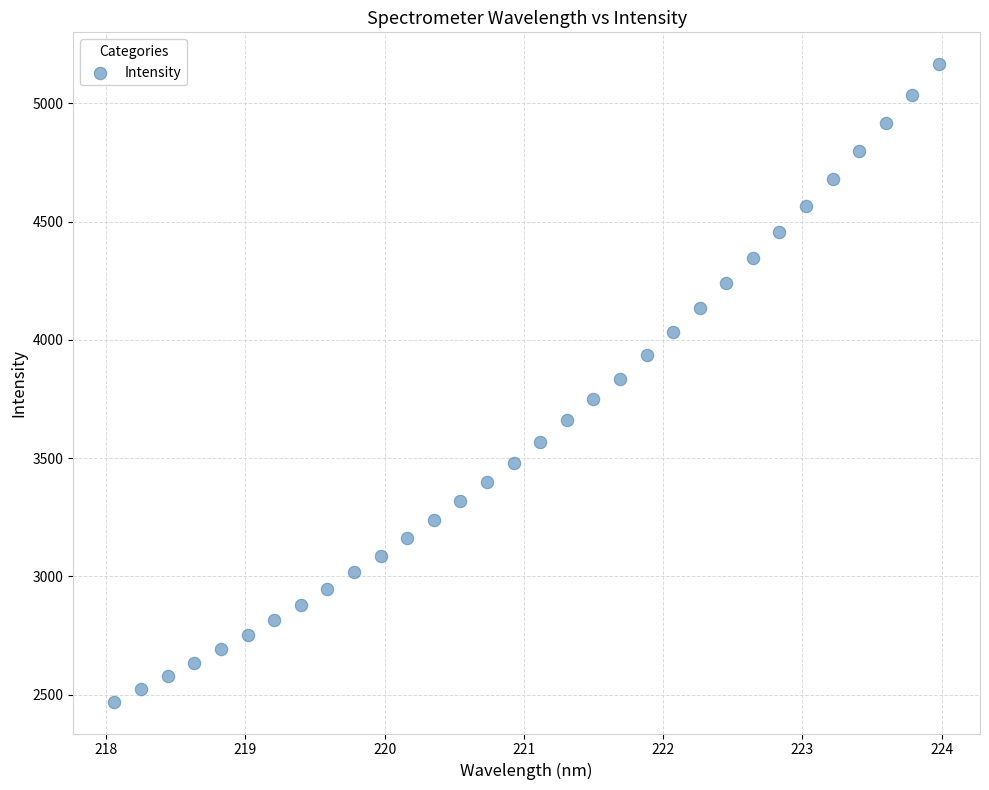

What is the range of Y values (max minus min)?

2695.0